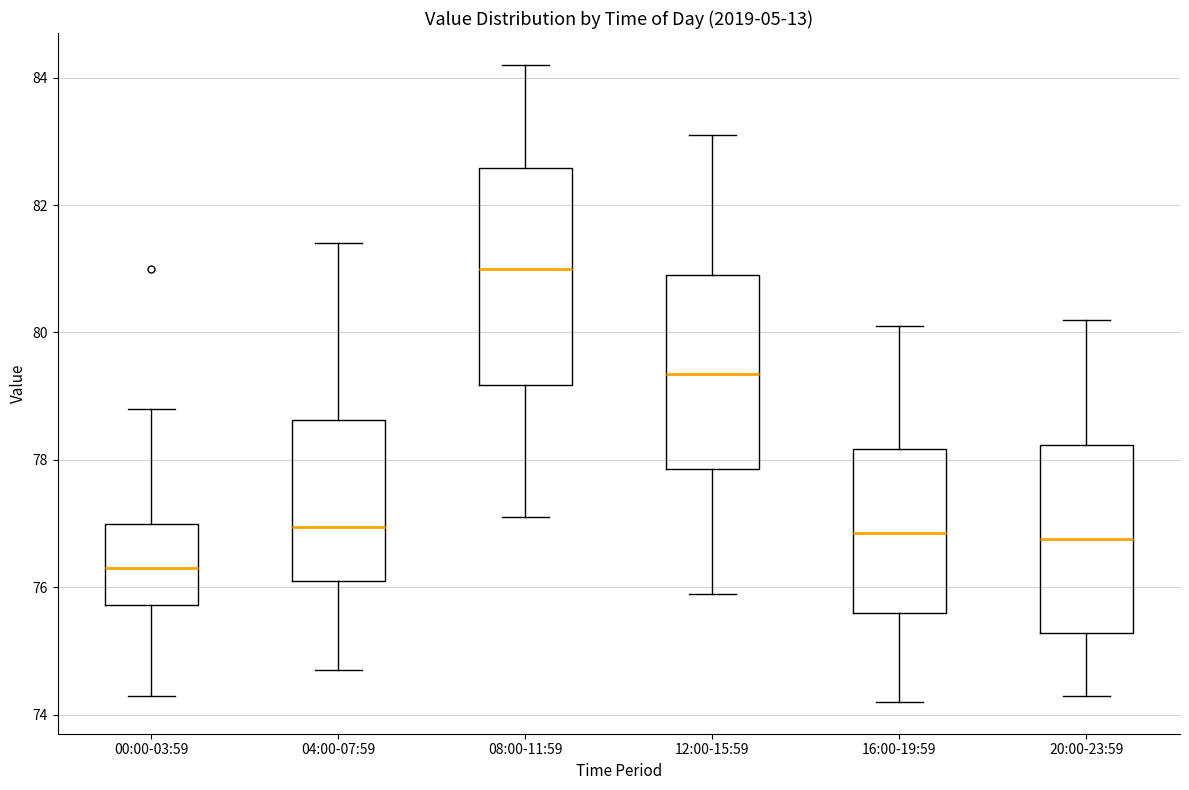

Reading left to right, read every box against the y-axis: the position of its median line, the range the box covers, and the ends of its whiskers. The values are not printed on the chart, so give them approximately, as read against the axis.

00:00-03:59: median 76.4, box 75.8 to 77.0, whiskers 74.4 to 78.8
04:00-07:59: median 77.0, box 76.2 to 78.6, whiskers 74.8 to 81.4
08:00-11:59: median 81.0, box 79.2 to 82.6, whiskers 77.2 to 84.2
12:00-15:59: median 79.4, box 77.8 to 81.0, whiskers 76.0 to 83.2
16:00-19:59: median 76.8, box 75.6 to 78.2, whiskers 74.2 to 80.2
20:00-23:59: median 76.8, box 75.2 to 78.2, whiskers 74.4 to 80.2